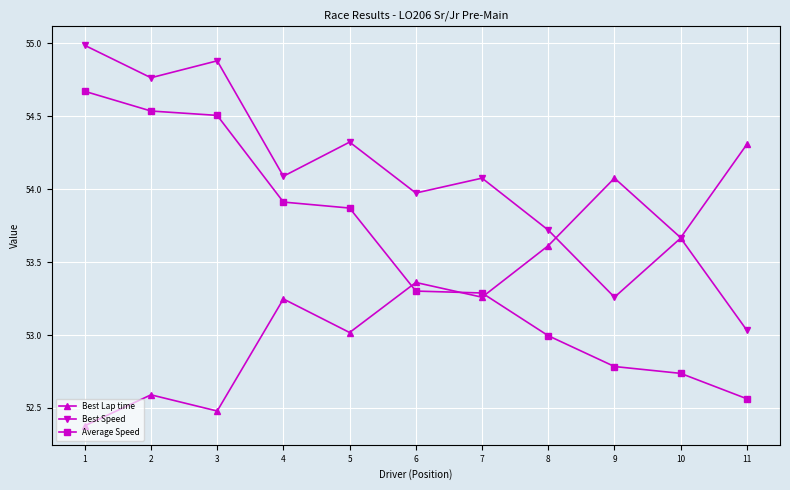

Which series changed the most between 5 and 7?

Average Speed